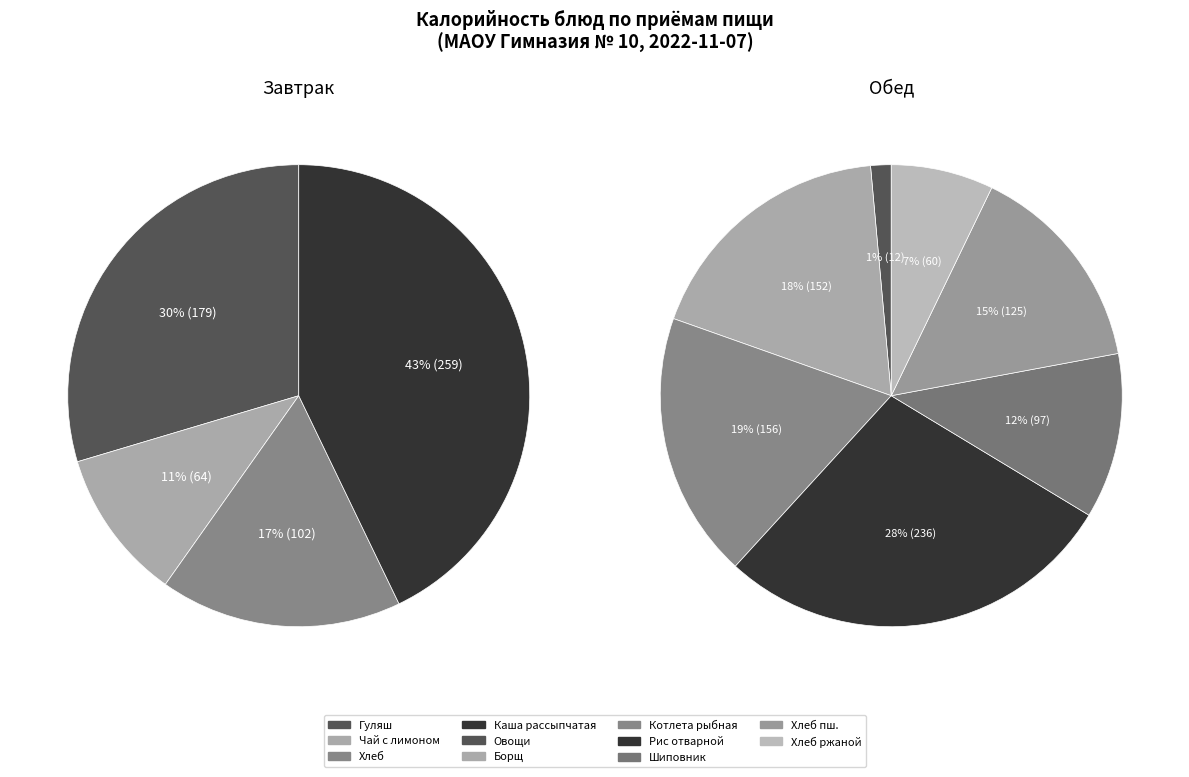

What is the ratio of the value at Завтрак to the value at Напиток из шиповника?

1.8